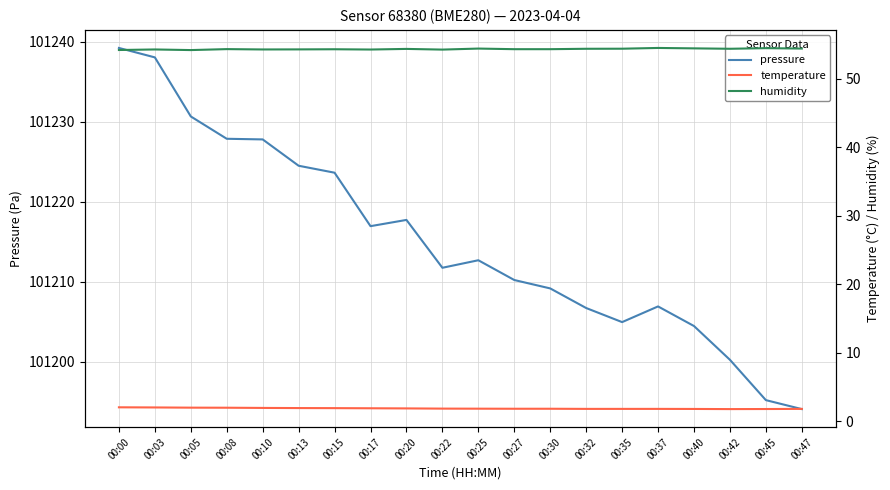

What is the sum of all pressure values?

2024302.4